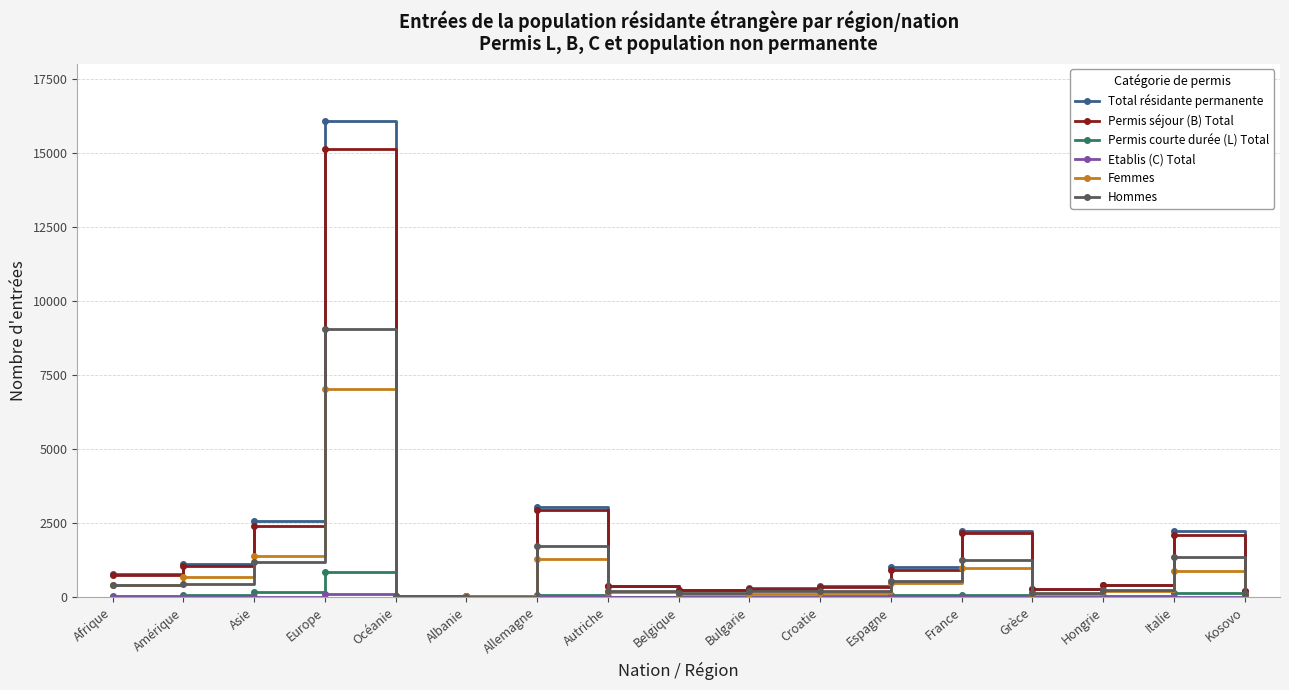

At which label is Total résidante permanente closest to 8073?

Allemagne